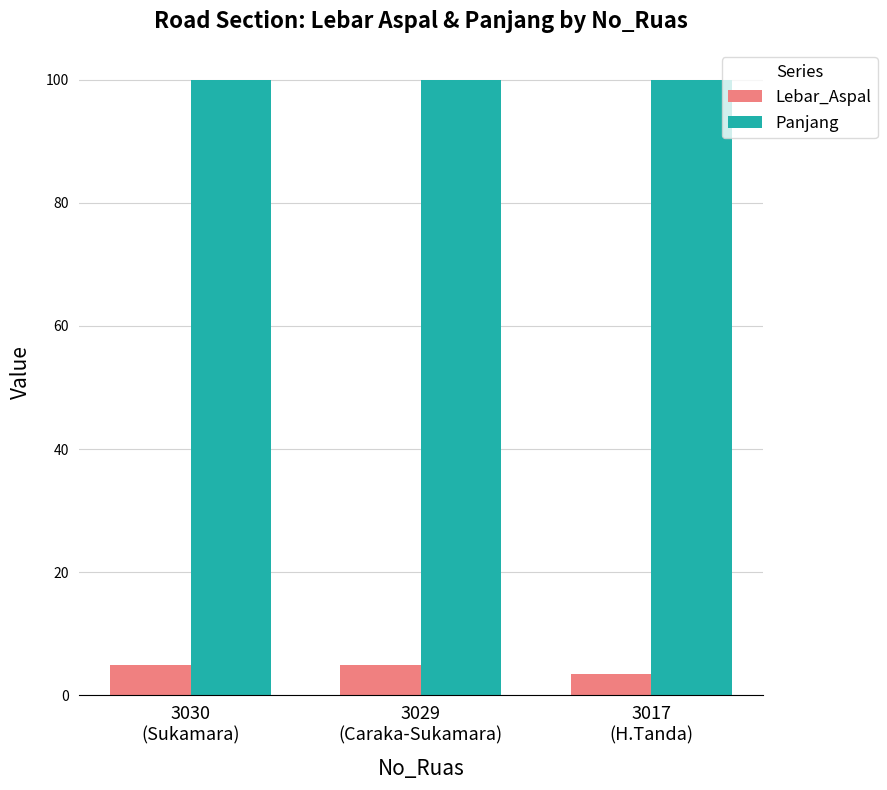

What is the average value of the Panjang series?

100.0